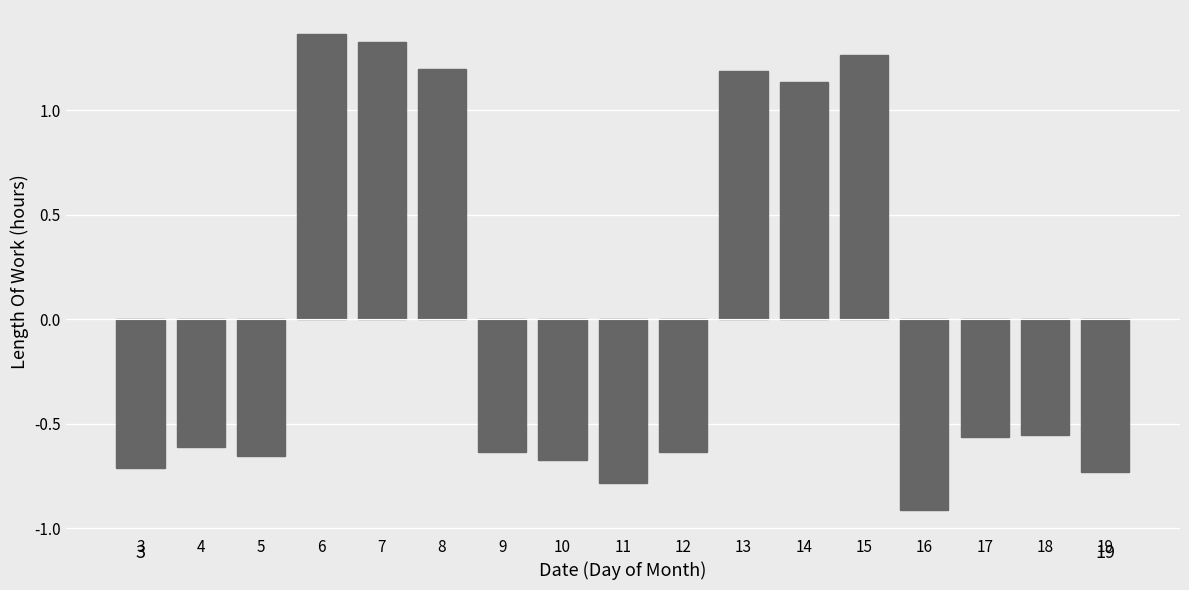

What is the minimum value shown in the chart?

-0.9